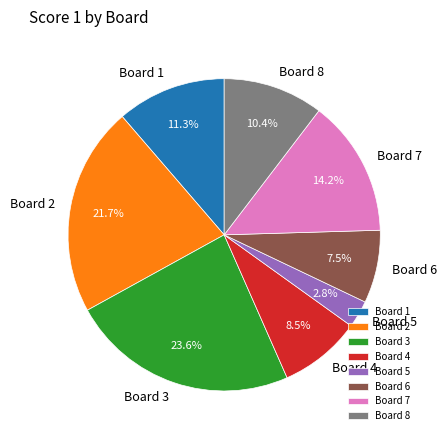

Between Board 4 and Board 3, which is larger?

Board 3